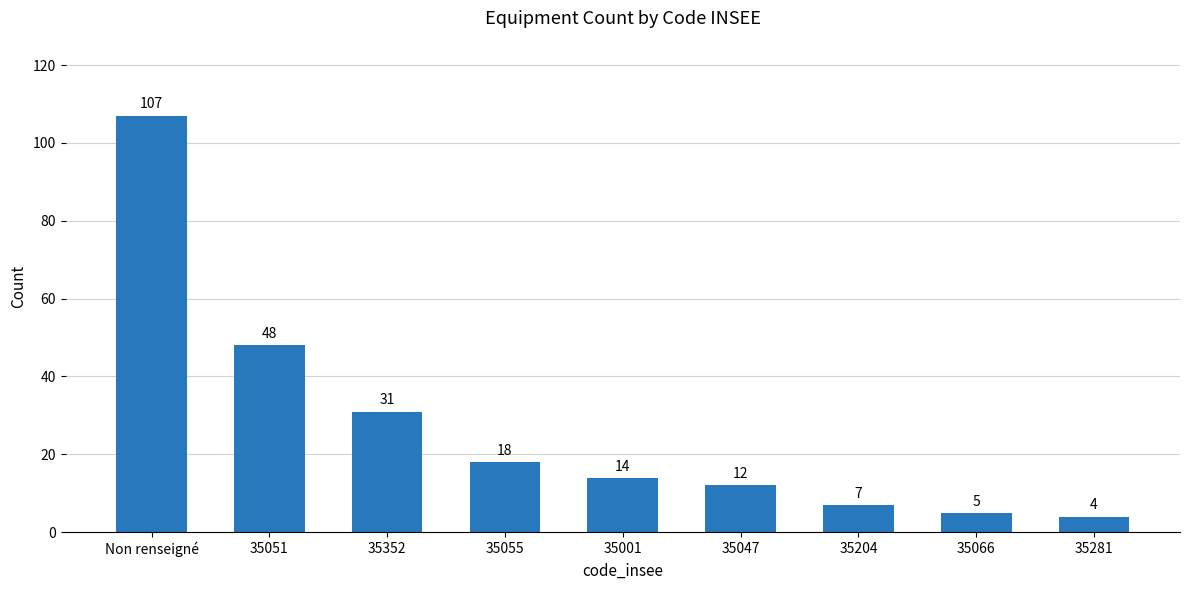

What is the average value?

27